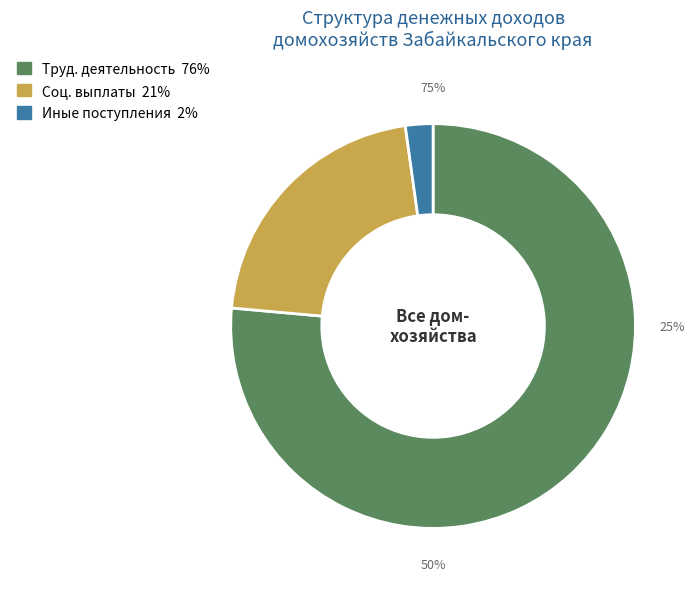

Combined, what portion of the pie is Социальные выплаты and Доход от трудовой деятельности?

97.8%